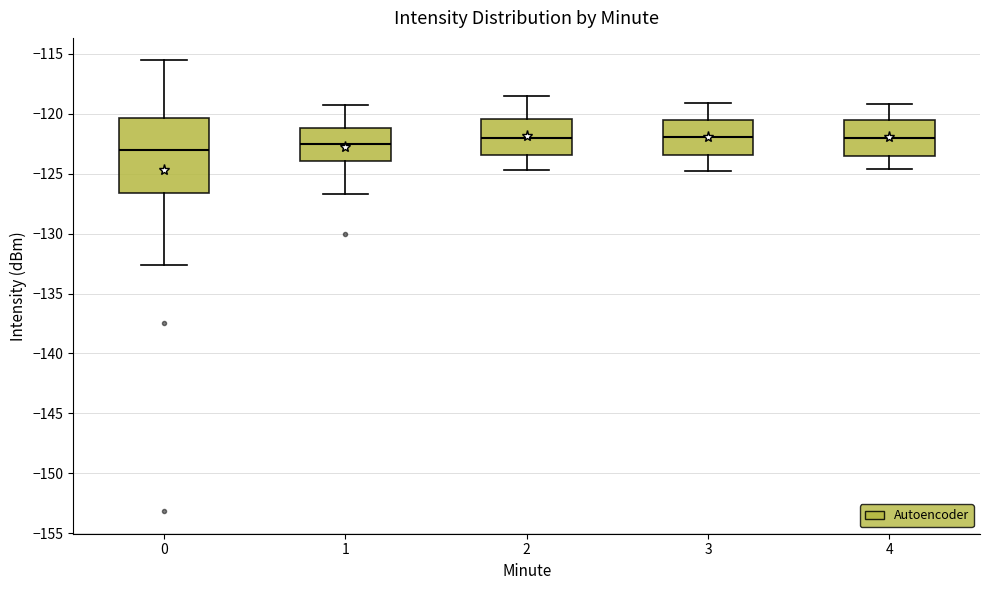

Where is the upper edge of the box at x = 4 on the y-axis? The values are not printed on the chart, so give them approximately, as read against the axis.

-120.5